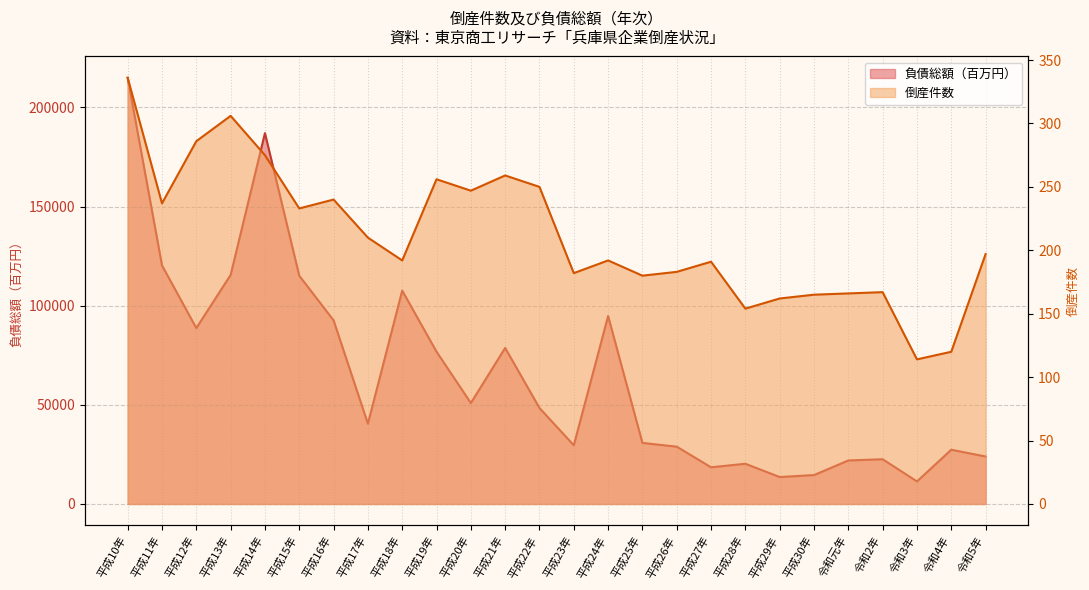

At which label is 負債総額（百万円） closest to 113139?

平成15年